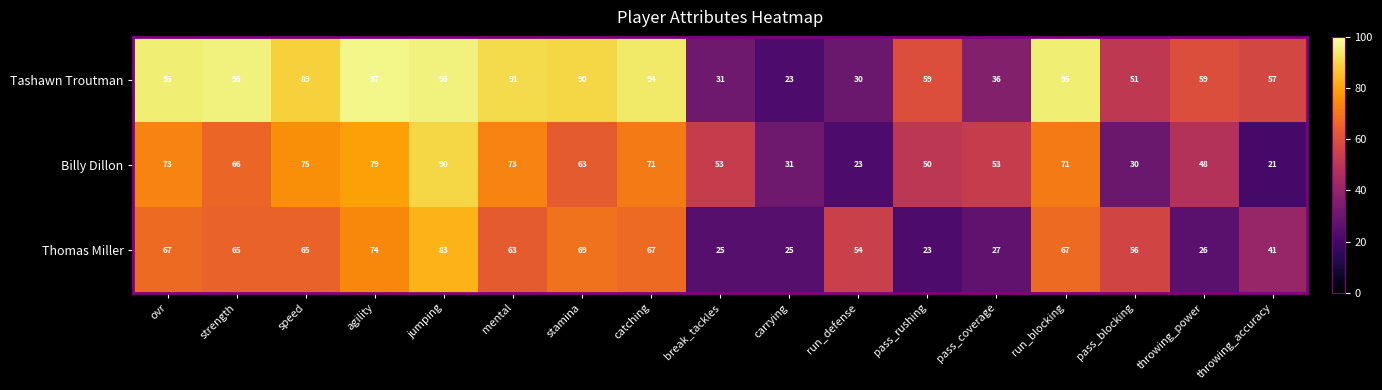

At which label does Billy Dillon first exceed 63?

ovr